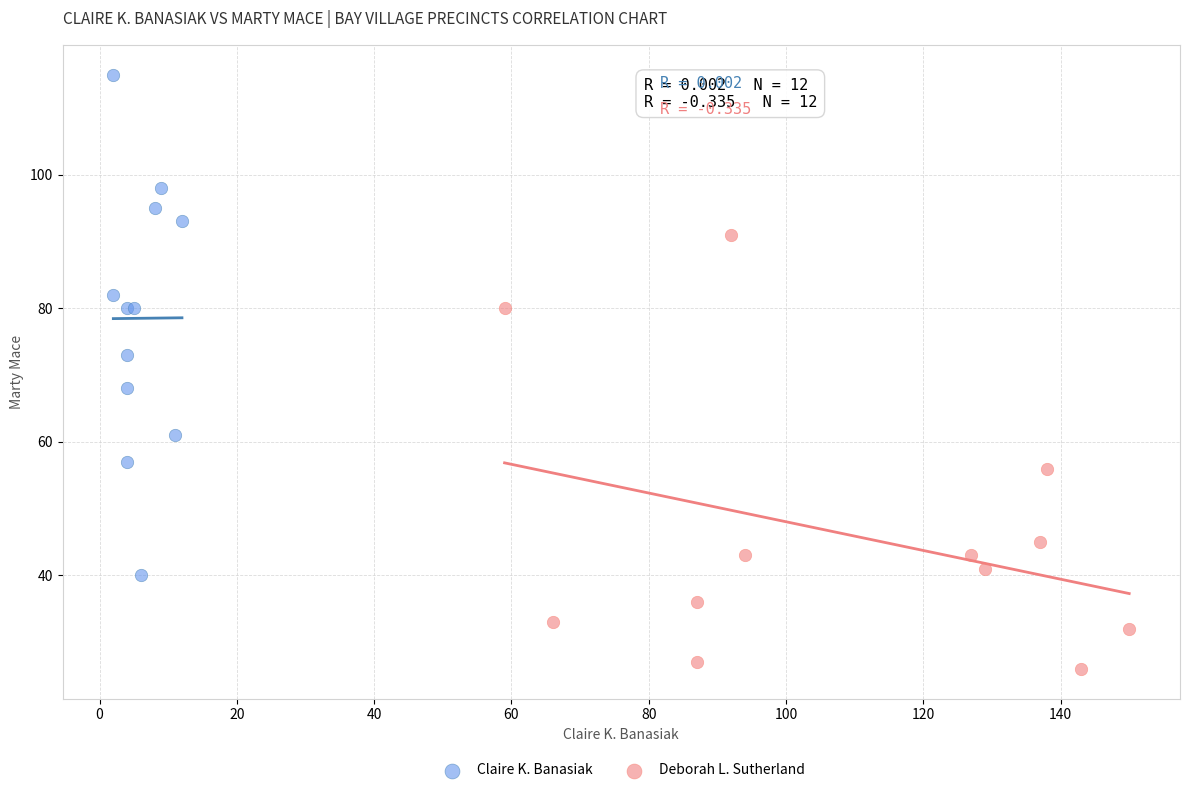

Which series reaches the maximum Y coordinate?

Claire K. Banasiak